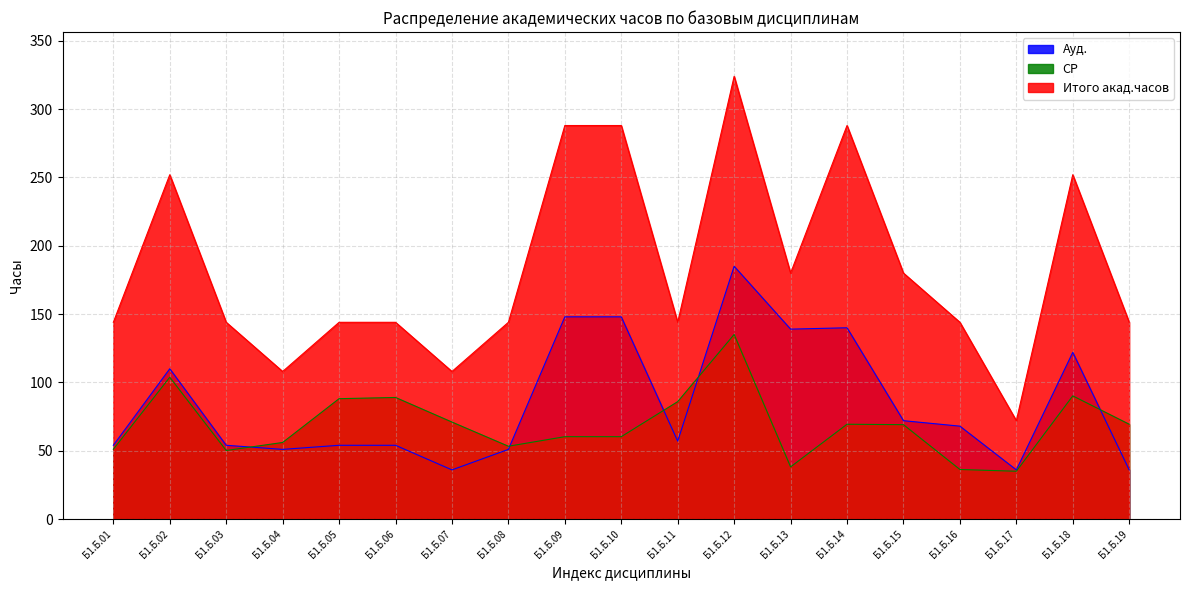

Reading right to left, extract all data points from this chart.

Ауд.: Б1.Б.19=36.0	Б1.Б.18=122.0	Б1.Б.17=36.0	Б1.Б.16=68.0	Б1.Б.15=72.0	Б1.Б.14=140.0	Б1.Б.13=139.0	Б1.Б.12=185.0	Б1.Б.11=57.0	Б1.Б.10=148.0	Б1.Б.09=148.0	Б1.Б.08=51.0	Б1.Б.07=36.0	Б1.Б.06=54.0	Б1.Б.05=54.0	Б1.Б.04=51.0	Б1.Б.03=54.0	Б1.Б.02=110.0	Б1.Б.01=54.0
СР: Б1.Б.19=69.4	Б1.Б.18=90.2	Б1.Б.17=35.0	Б1.Б.16=36.3	Б1.Б.15=69.1	Б1.Б.14=69.4	Б1.Б.13=38.2	Б1.Б.12=135.1	Б1.Б.11=86.0	Б1.Б.10=60.3	Б1.Б.09=60.3	Б1.Б.08=53.3	Б1.Б.07=71.0	Б1.Б.06=89.0	Б1.Б.05=88.1	Б1.Б.04=56.0	Б1.Б.03=50.2	Б1.Б.02=103.8	Б1.Б.01=51.1
Итого акад.часов: Б1.Б.19=144.0	Б1.Б.18=252.0	Б1.Б.17=72.0	Б1.Б.16=144.0	Б1.Б.15=180.0	Б1.Б.14=288.0	Б1.Б.13=180.0	Б1.Б.12=324.0	Б1.Б.11=144.0	Б1.Б.10=288.0	Б1.Б.09=288.0	Б1.Б.08=144.0	Б1.Б.07=108.0	Б1.Б.06=144.0	Б1.Б.05=144.0	Б1.Б.04=108.0	Б1.Б.03=144.0	Б1.Б.02=252.0	Б1.Б.01=144.0